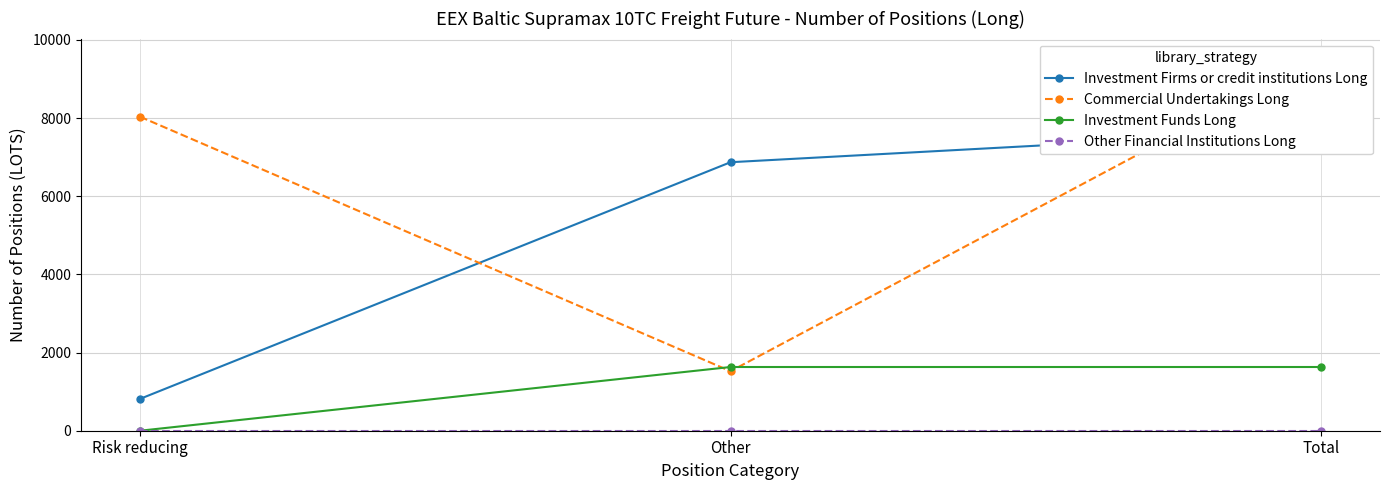

What is the difference between the highest and lowest values at Total?

9554.4